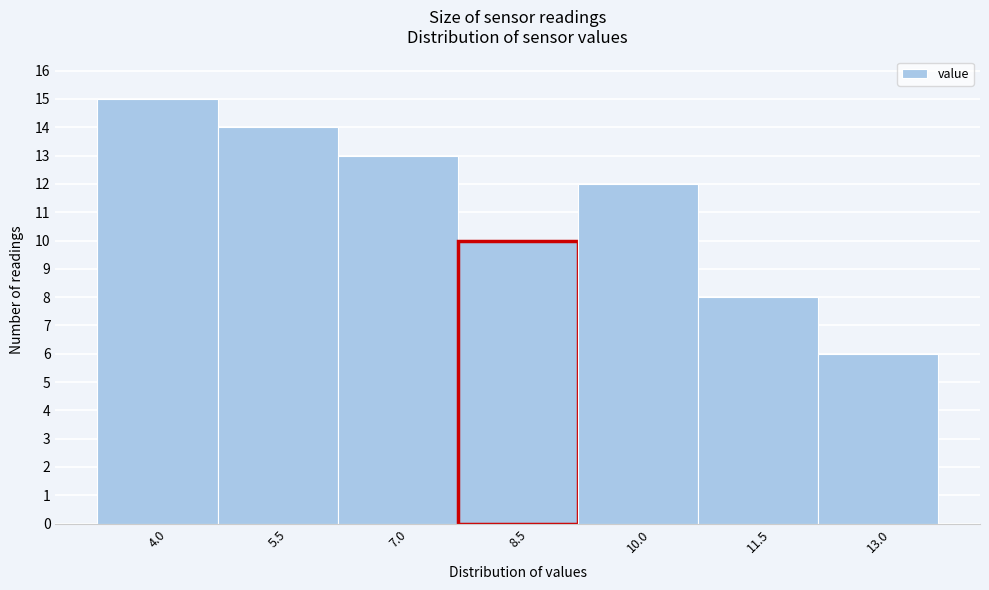

Reading left to right, list all the values displayed in this chart.

15	14	13	10	12	8	6